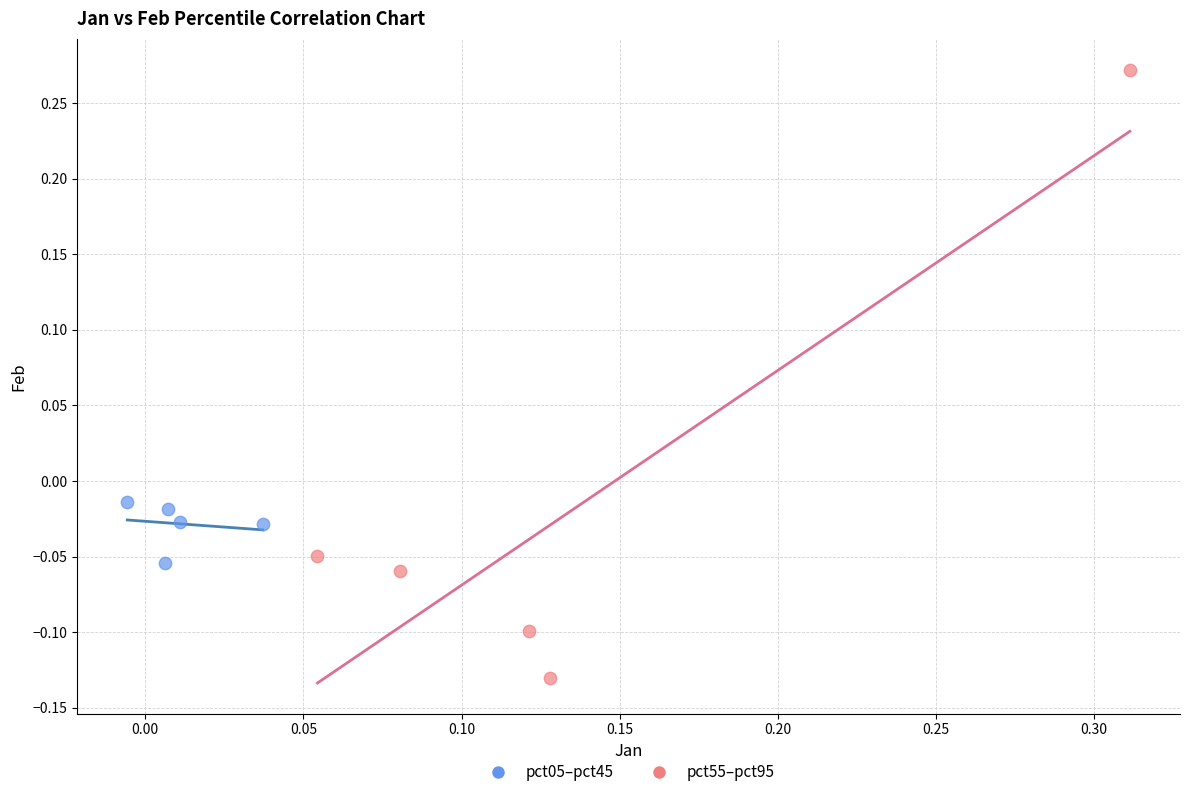

What are all the series names shown in the legend?

pct05–pct45, pct55–pct95